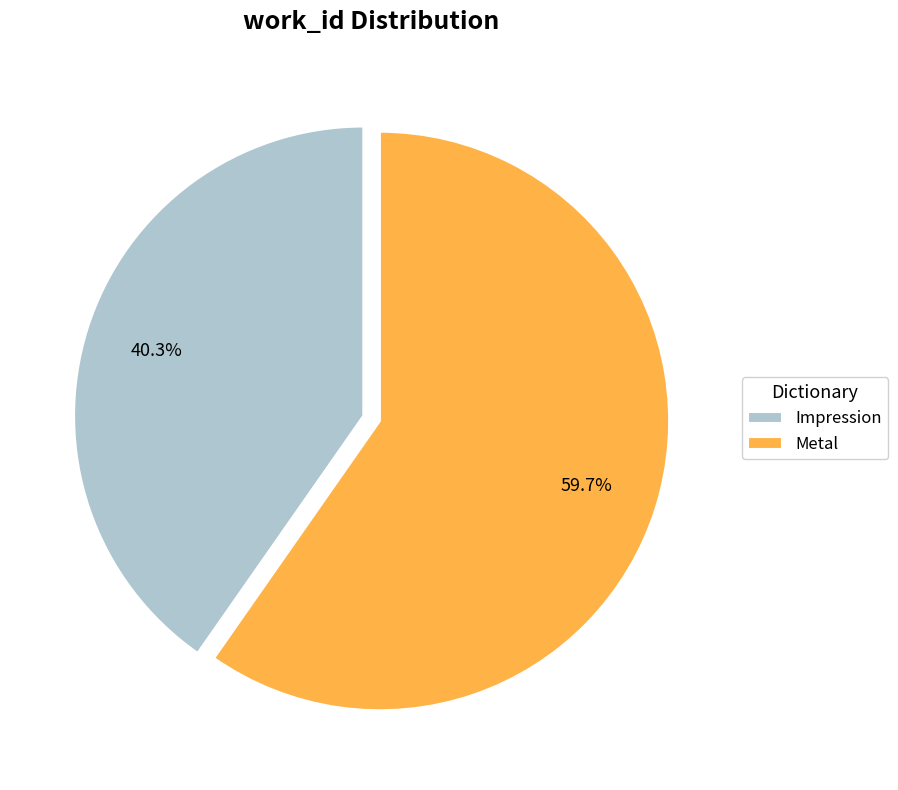

To the nearest percent, what percentage of the pie is Impression?

40%